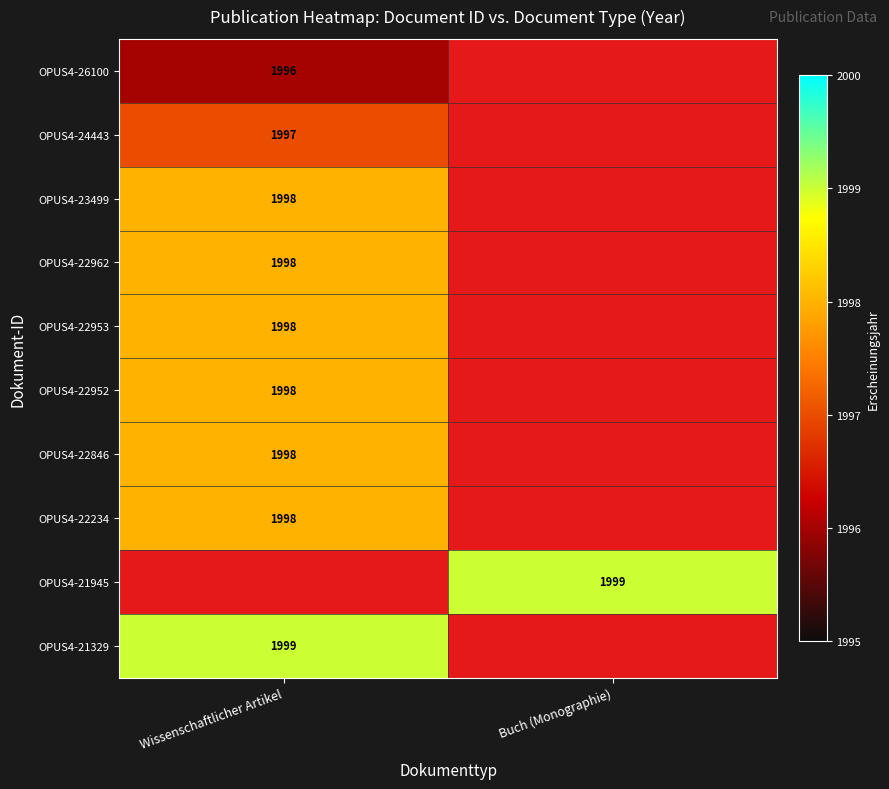

At how many categories does at least one series exceed 1997?

2